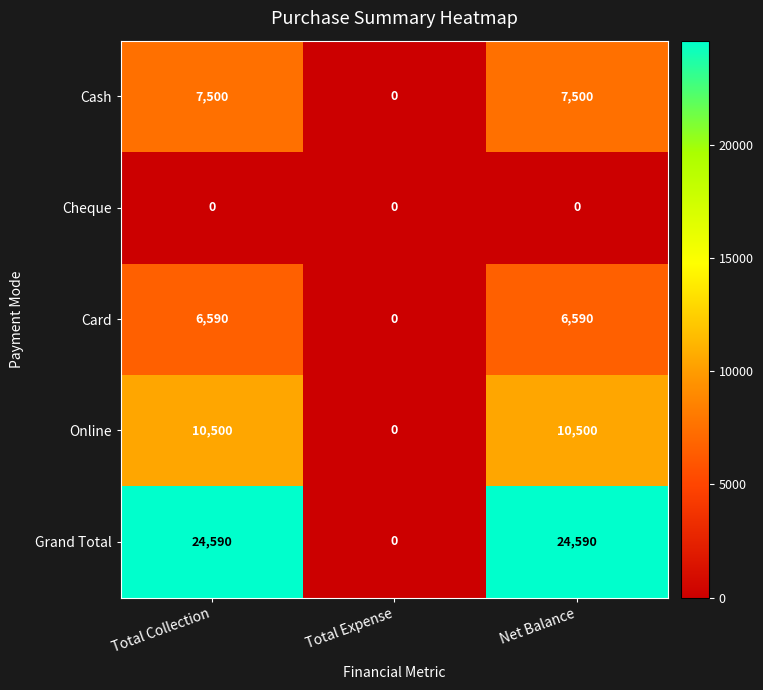

The Cash series shows 3478 at Total Expense. True or false?

False